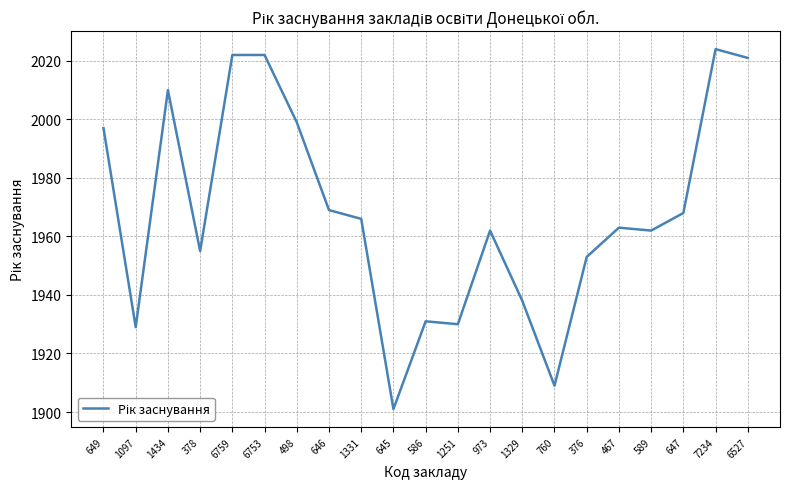

Approximately how many times larger is the value at 376 compared to 378?

1.0